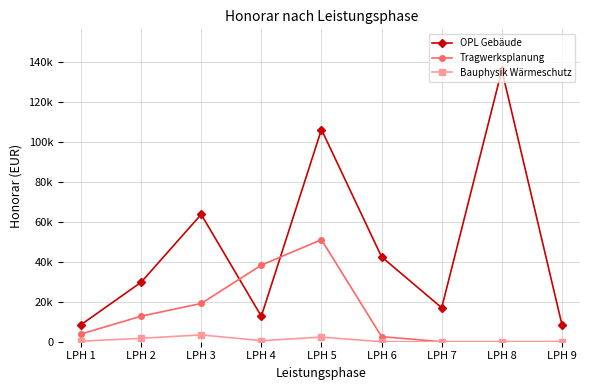

True or false: OPL Gebäude has a value of 5905.1 at LPH 9.

False